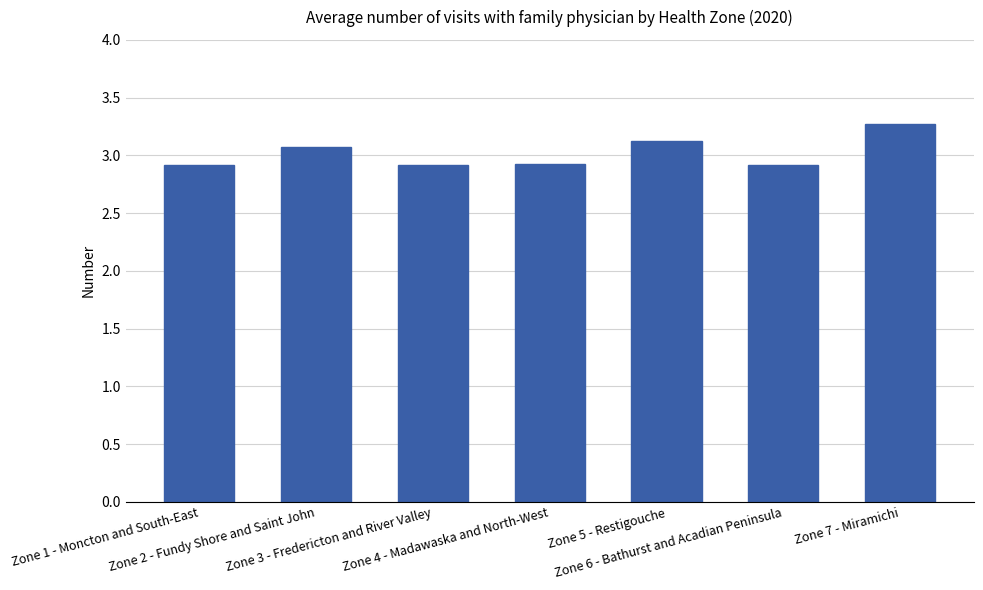

What is the value of the 2nd bar from the left?

3.1